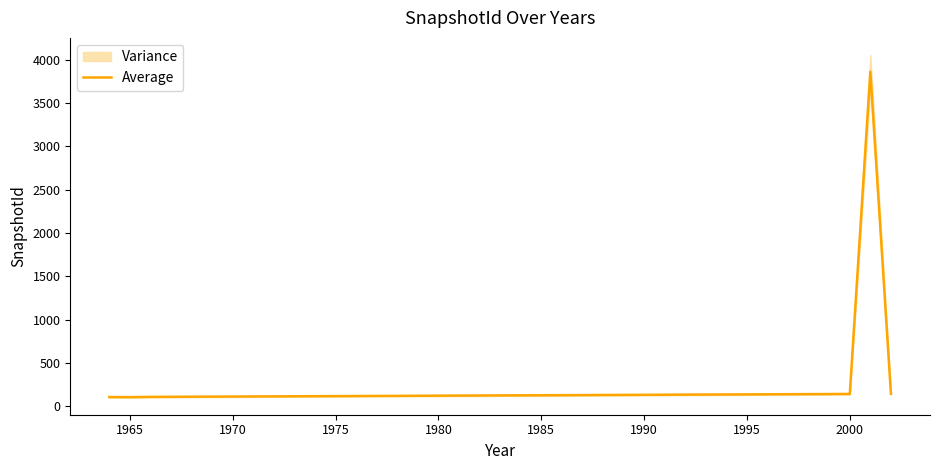

What is the highest value of the Average series?

3863